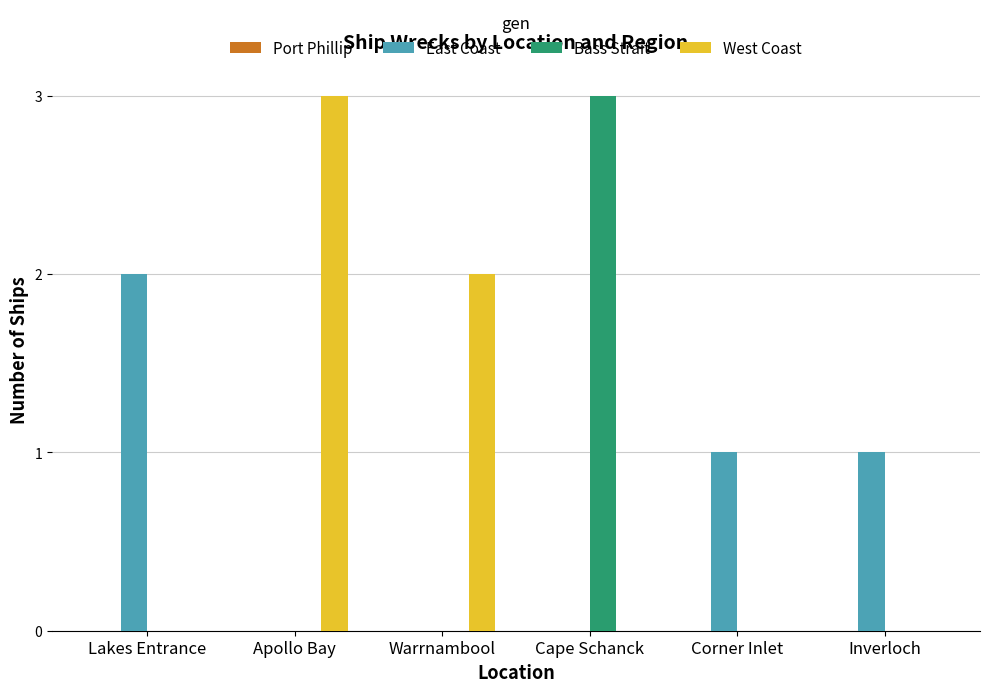

Which series changed the most between Cape Schanck and Corner Inlet?

Bass Strait